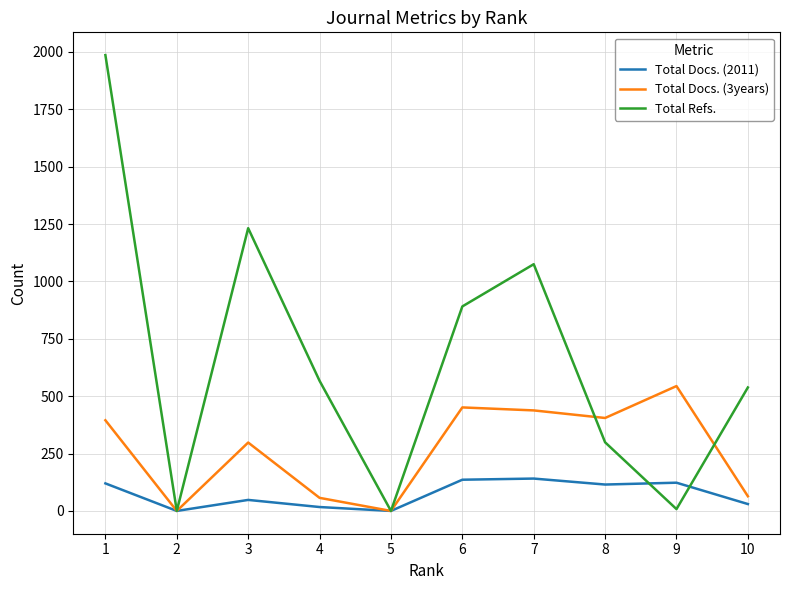

Which series changed the most between 2 and 8?

Total Docs. (3years)